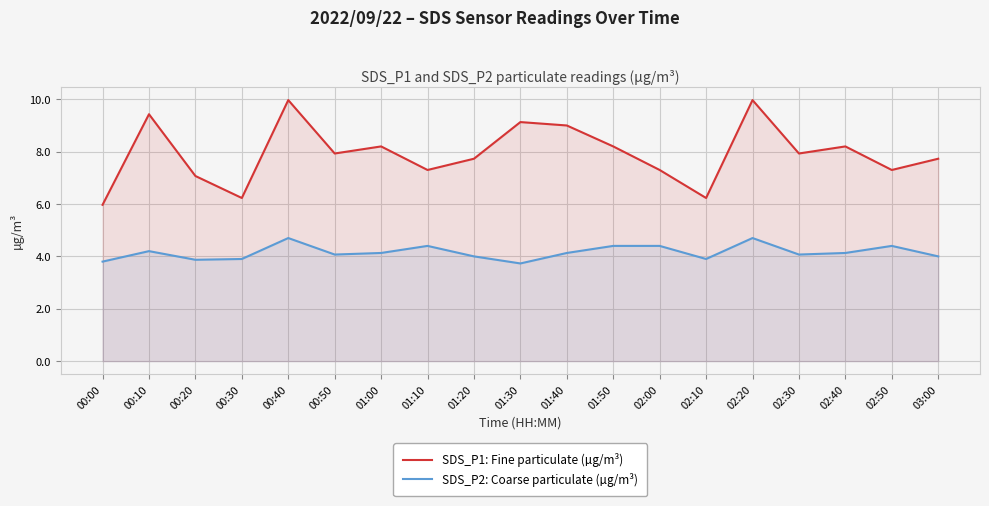

True or false: SDS_P1: Fine particulate (µg/m³) has more than 1 points higher than both neighbors.

True